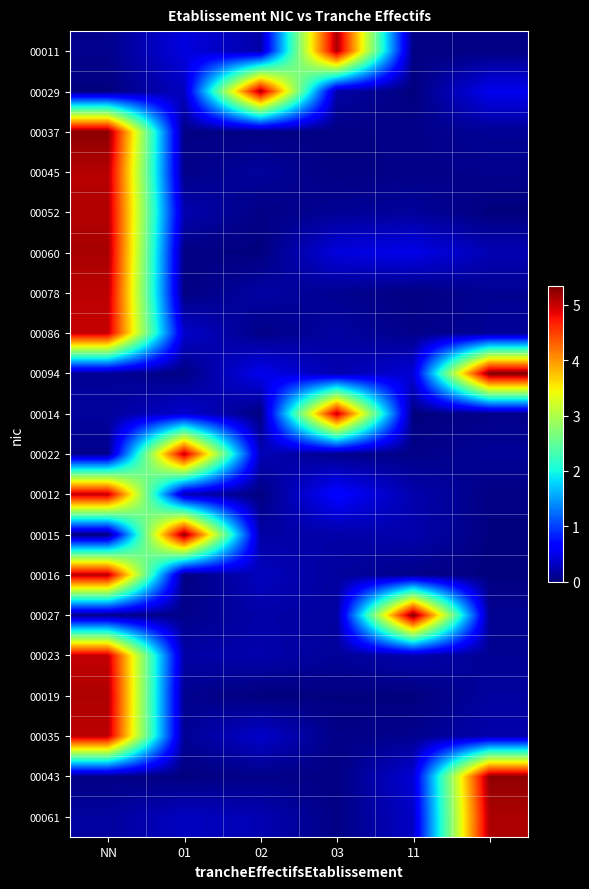

At which category is the sum across all series the highest?

NN